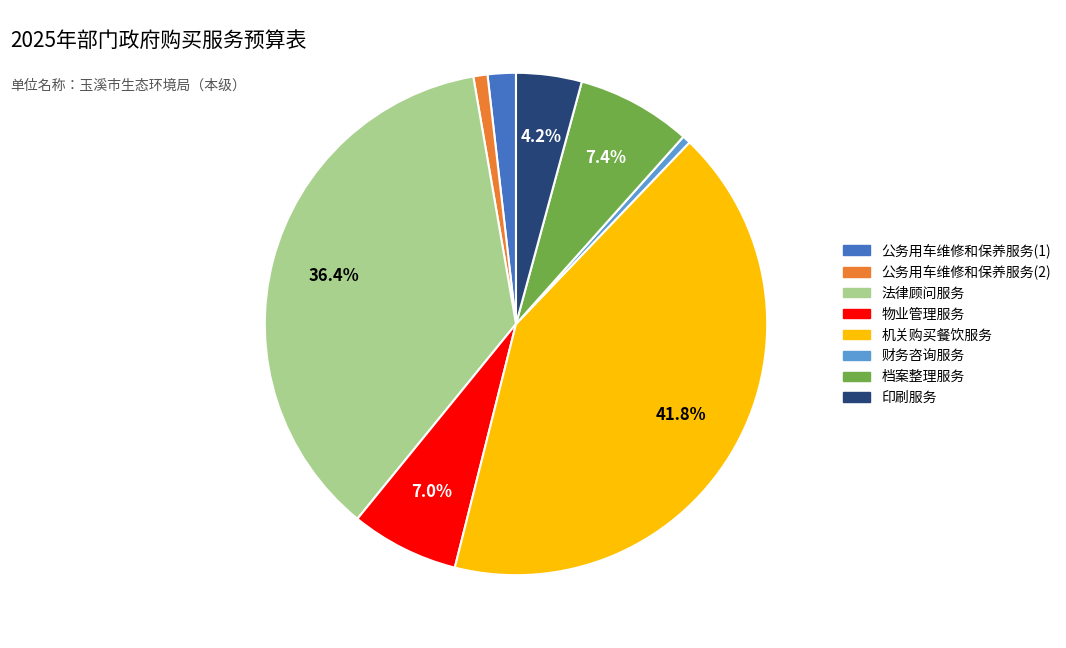

To the nearest percent, what is the difference between the largest and smallest slice percentages?

41%